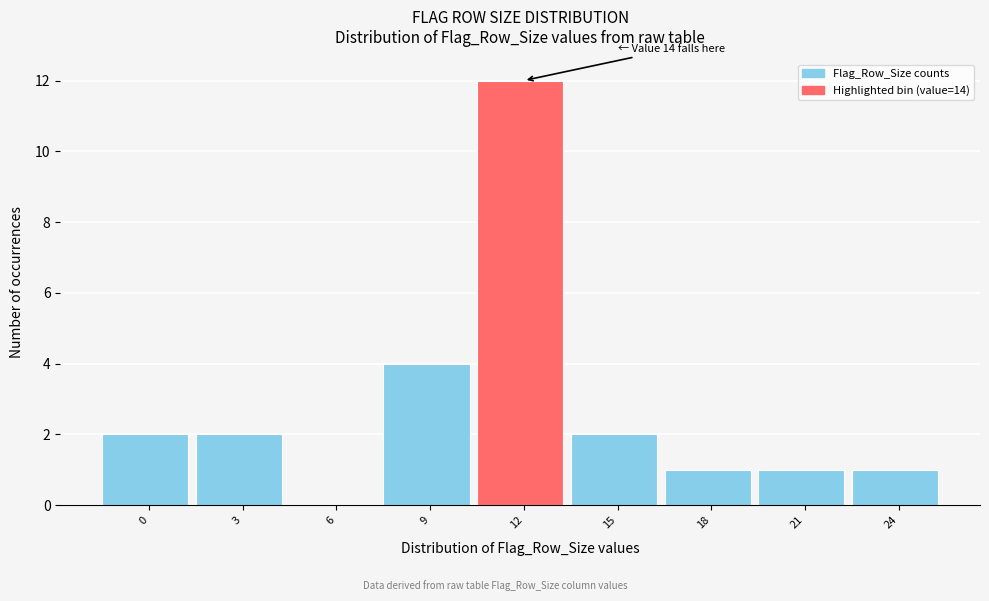

Reading left to right, extract all data points from this chart.

0=2	3=2	6=0	9=4	12=12	15=2	18=1	21=1	24=1